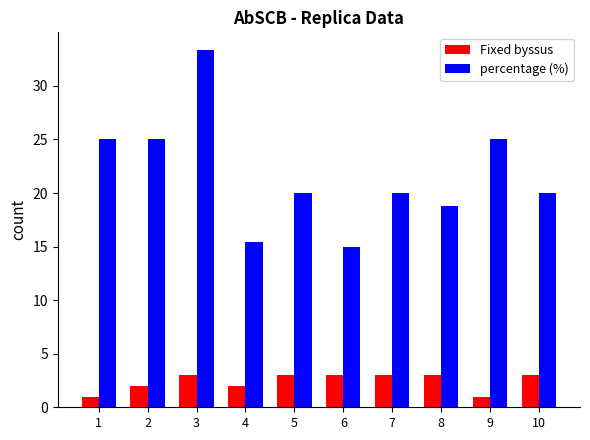

Is the value of percentage (%) at 7 greater than the value of Fixed byssus at 10?

Yes